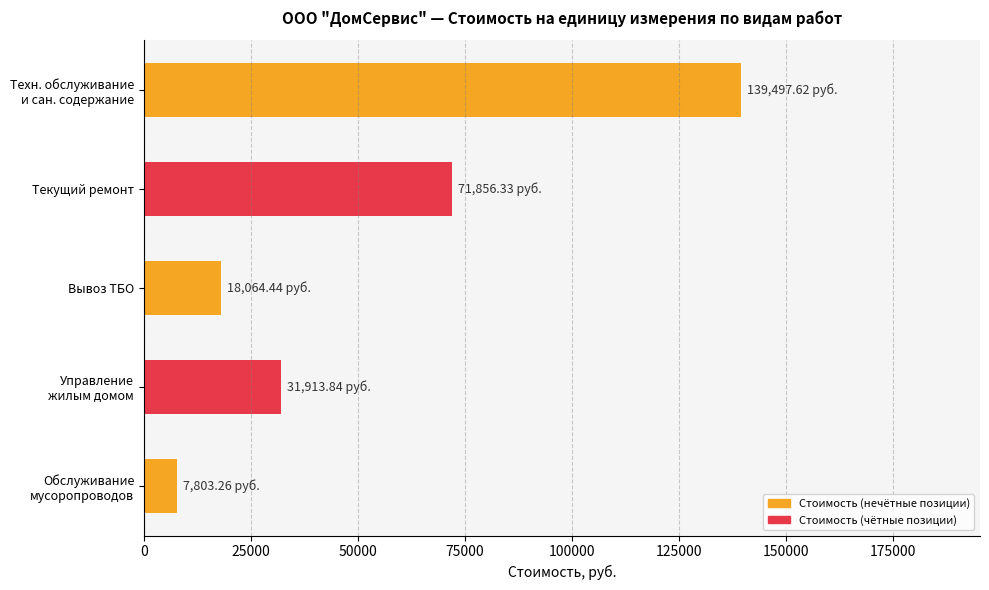

Does the chart contain any negative values?

No